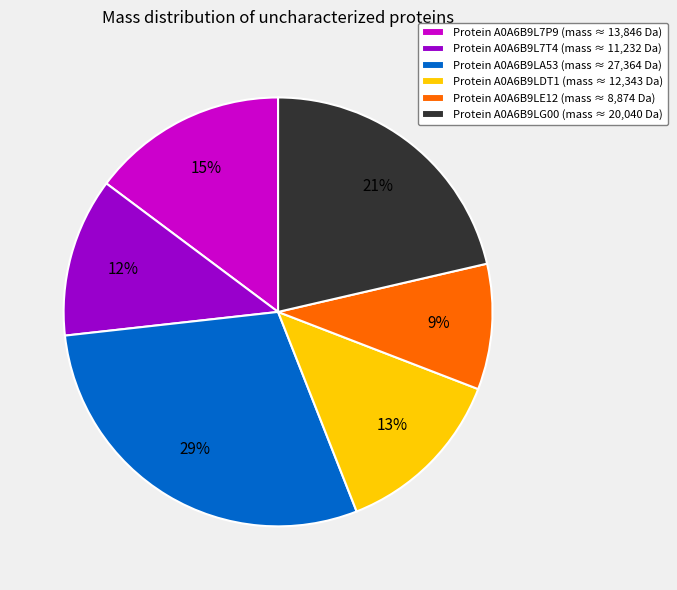

To the nearest percent, what percentage of the pie is Protein A0A6B9L7T4 (mass ≈ 11,232 Da)?

12%